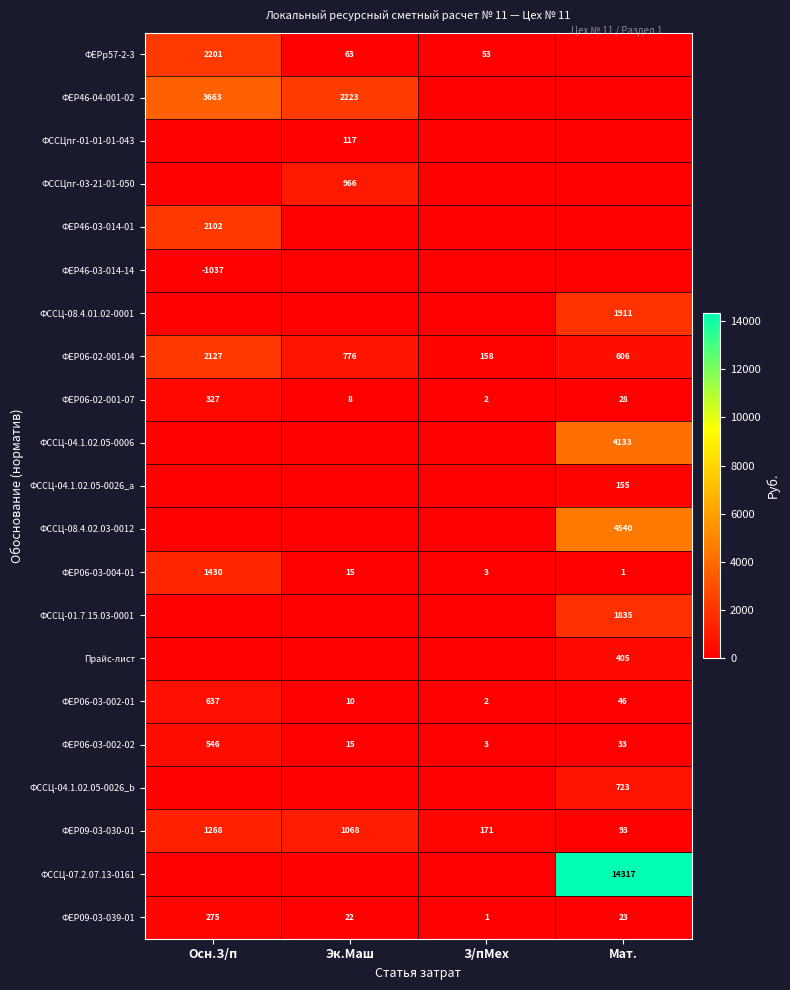

At which category does the chart reach its minimum across all series?

Мат.